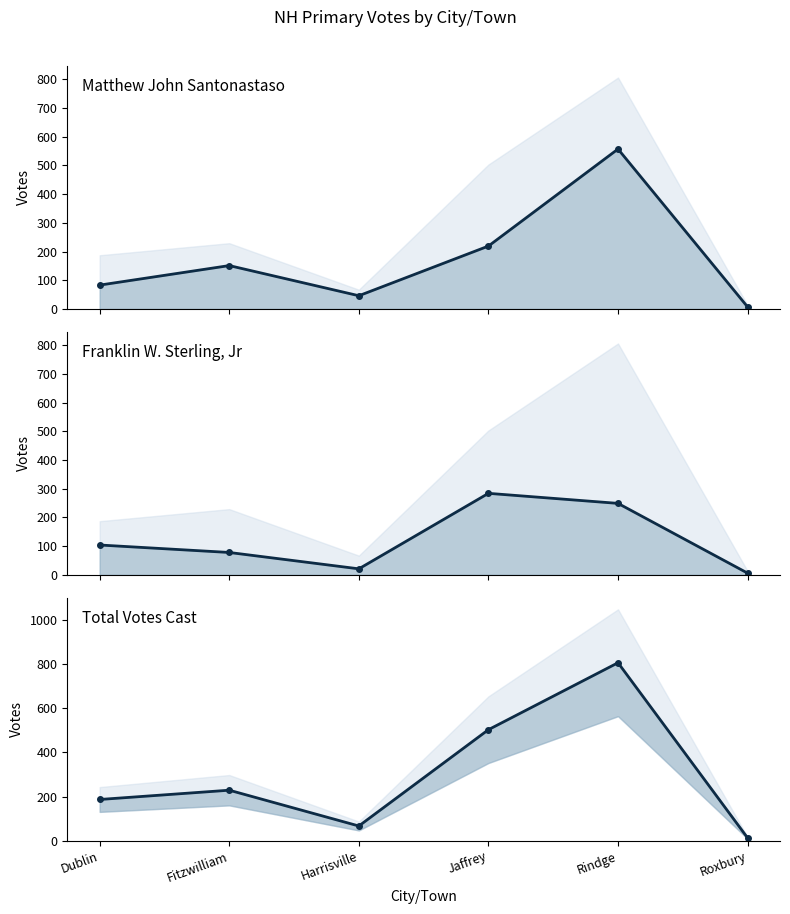

At how many categories does at least one series exceed 79?

4